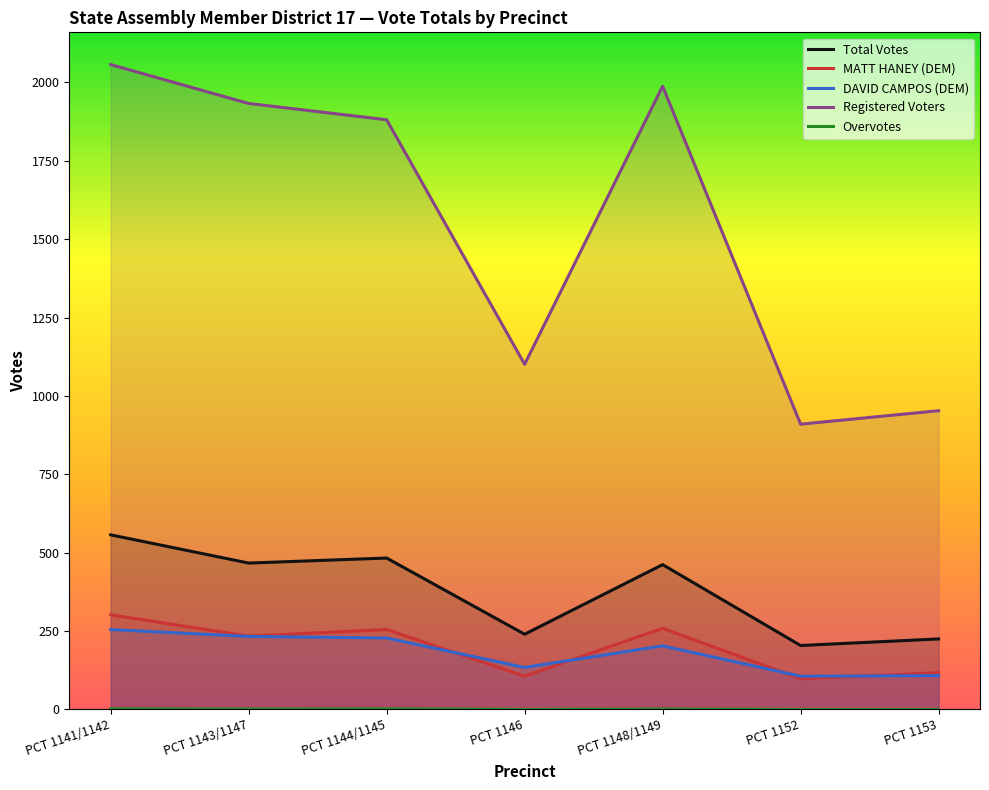

List the series in order of their peak value, lowest first.

Overvotes, DAVID CAMPOS (DEM), MATT HANEY (DEM), Total Votes, Registered Voters